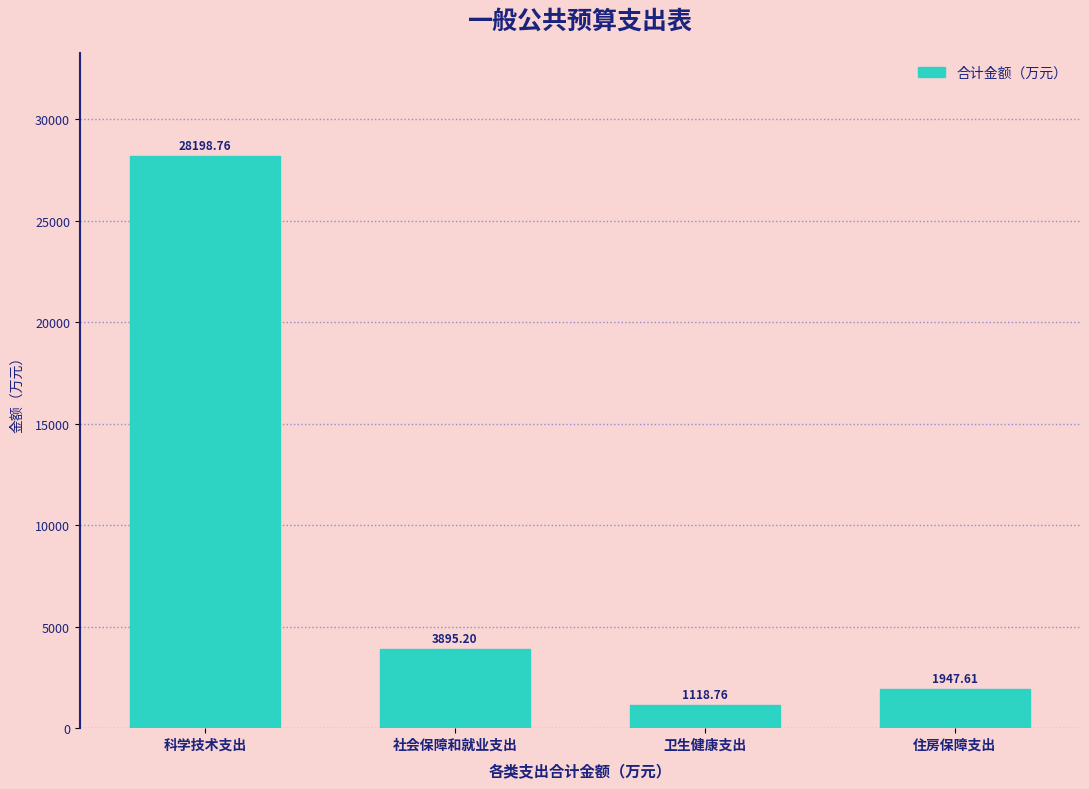

List the labels in order of value, smallest first.

卫生健康支出, 住房保障支出, 社会保障和就业支出, 科学技术支出